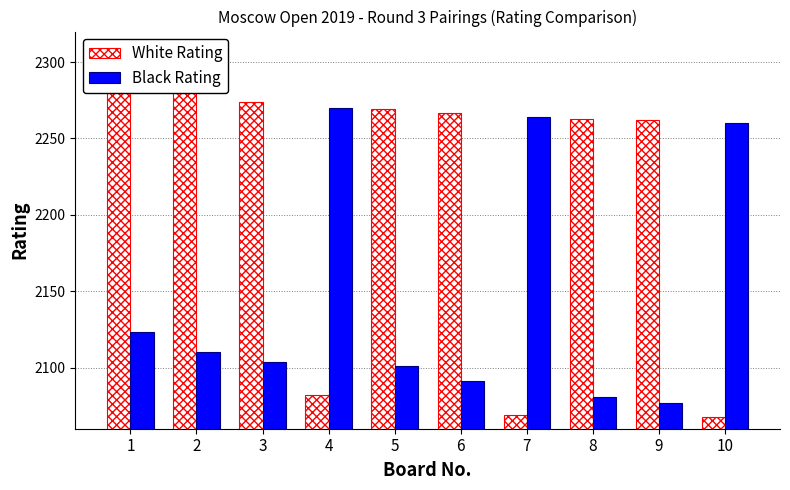

Rank the series at 10 from lowest to highest value.

White Rating, Black Rating